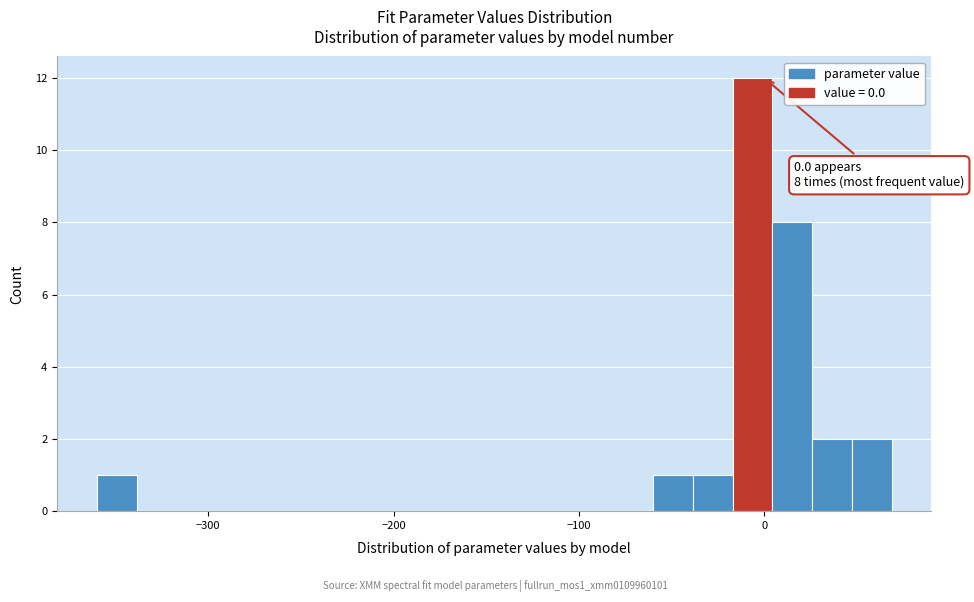

Read against the x-axis, roughly where is the centre of the tallest bar?

-10